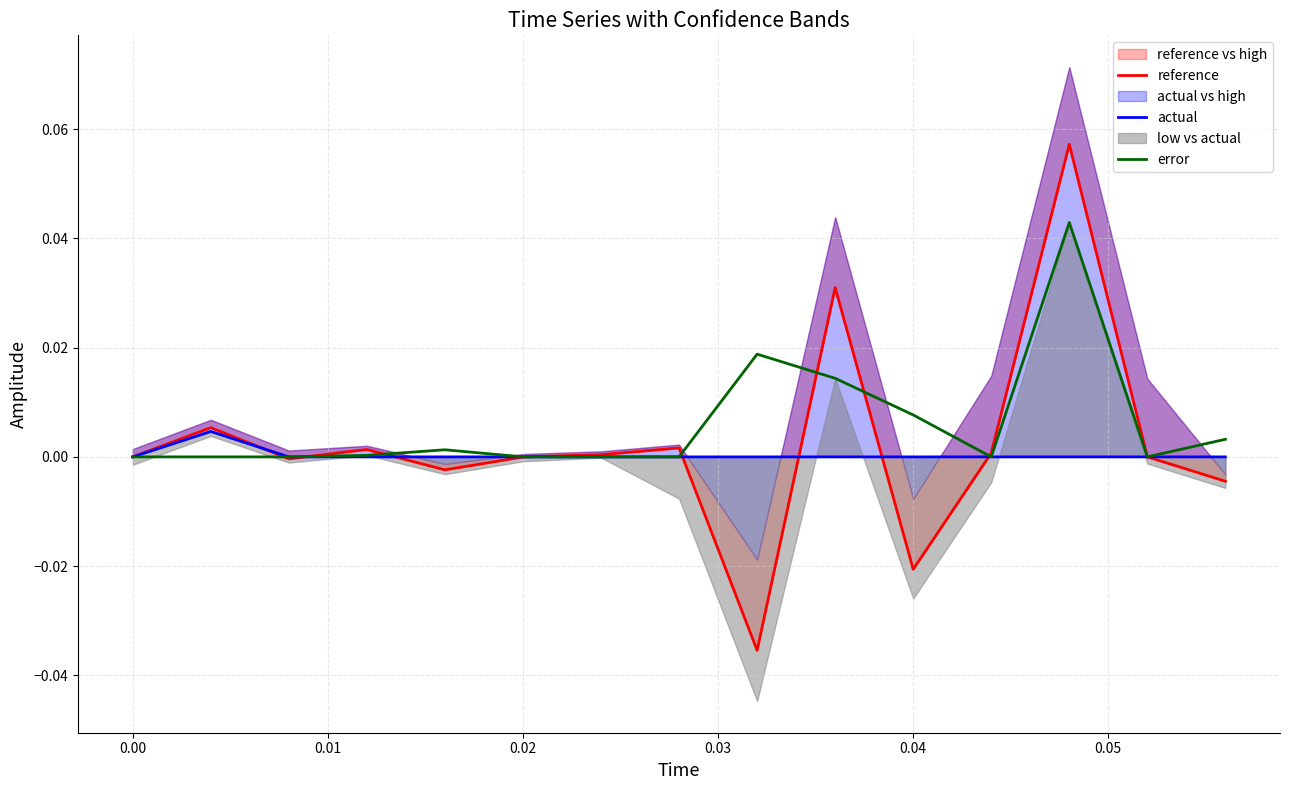

At how many categories does at least one series exceed 0?

12